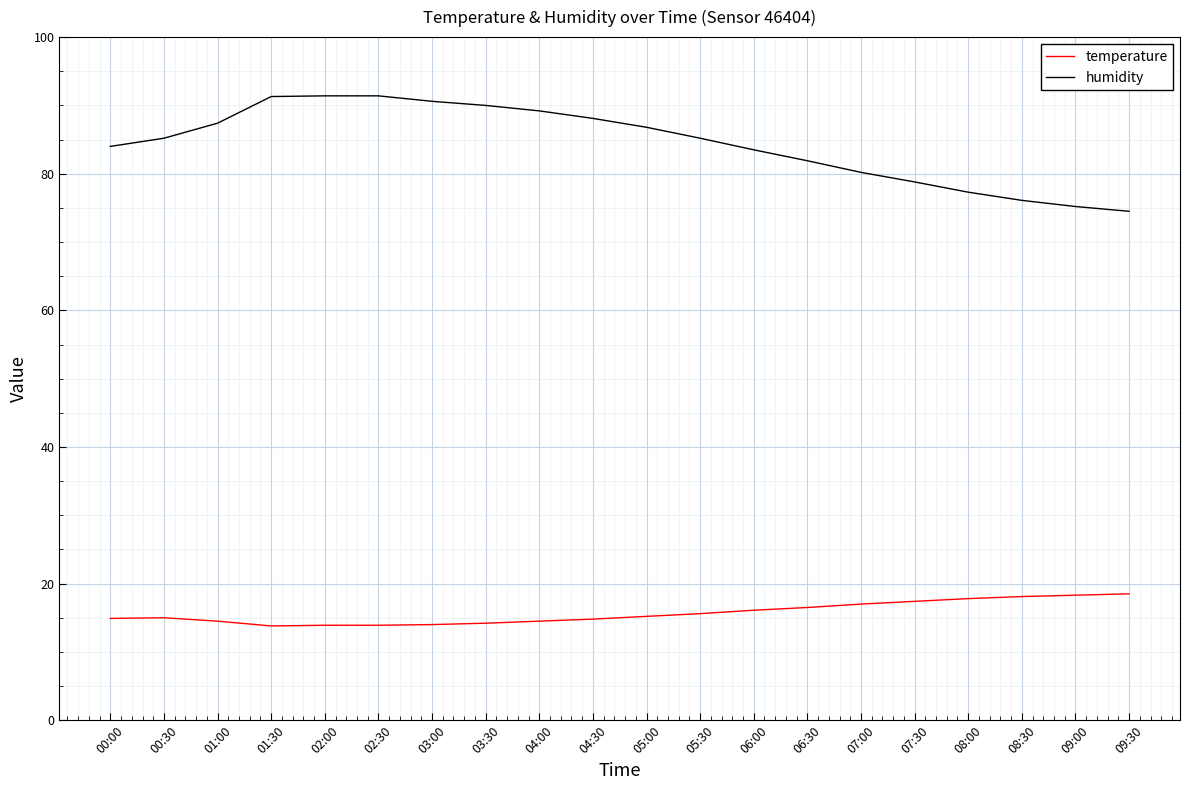

True or false: humidity has a value of 81.9 at 06:30.

True